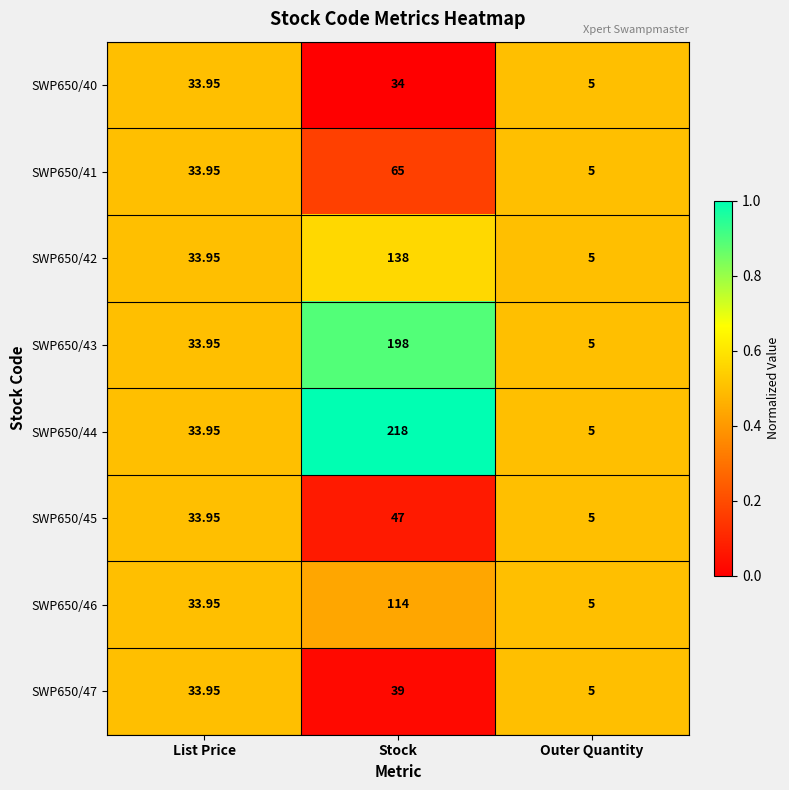

Is the value of SWP650/43 at Outer Quantity greater than the value of SWP650/45 at Stock?

No